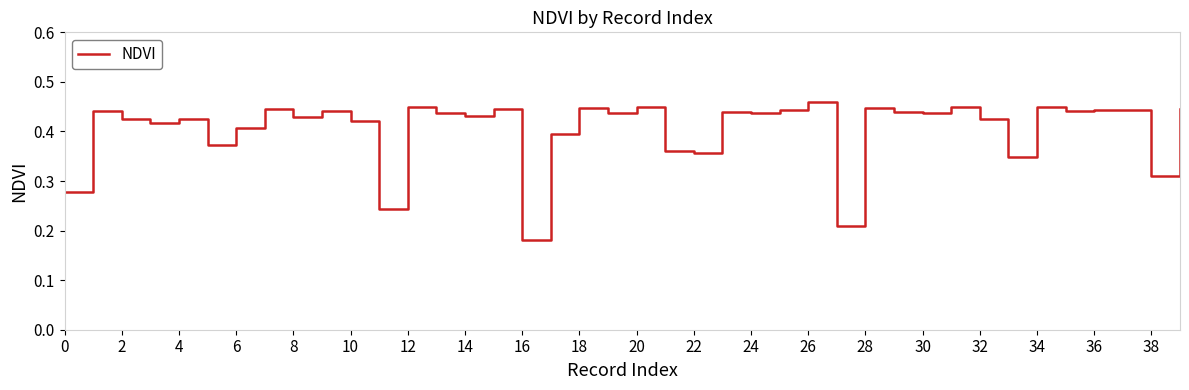

How many points are lower than both their immediate neighbors (excluding endpoints)?

14